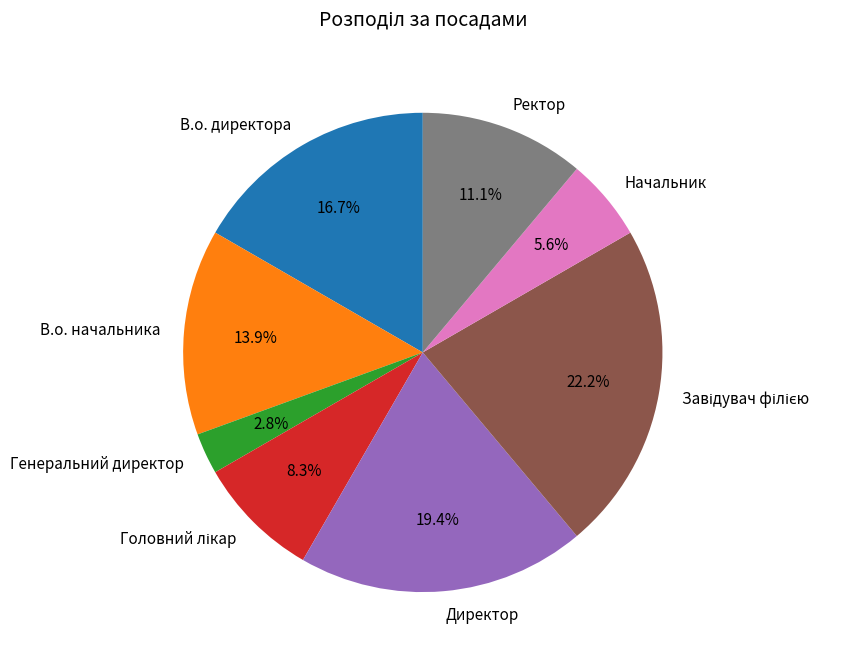

Does Начальник represent more than half of the total?

No